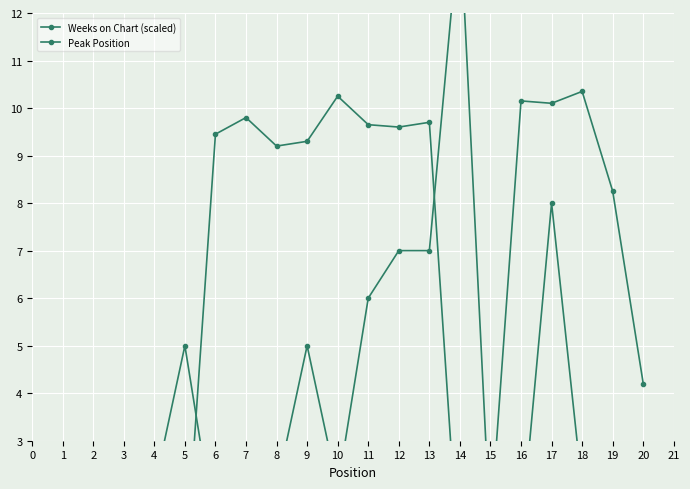

In Peak Position, how many points are higher than both neighbors (excluding endpoints)?

5